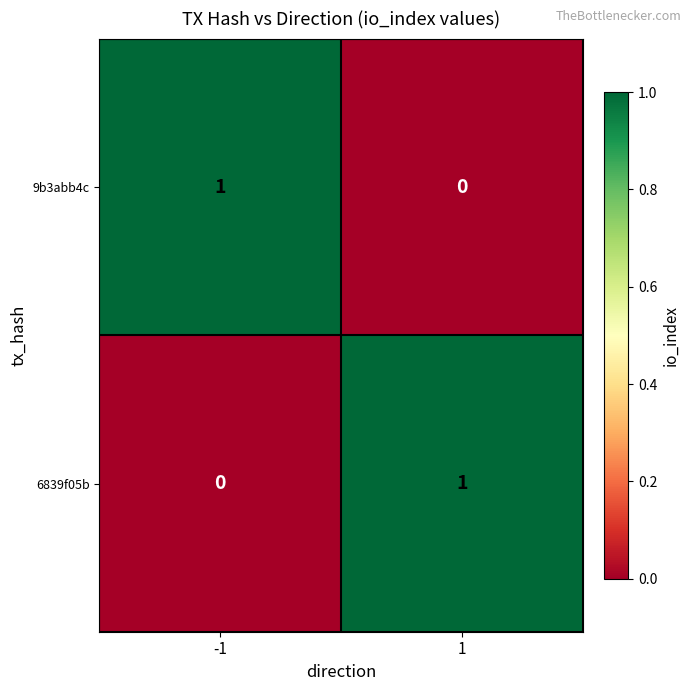

Is it true that 6839f05b equals 0 at -1?

True